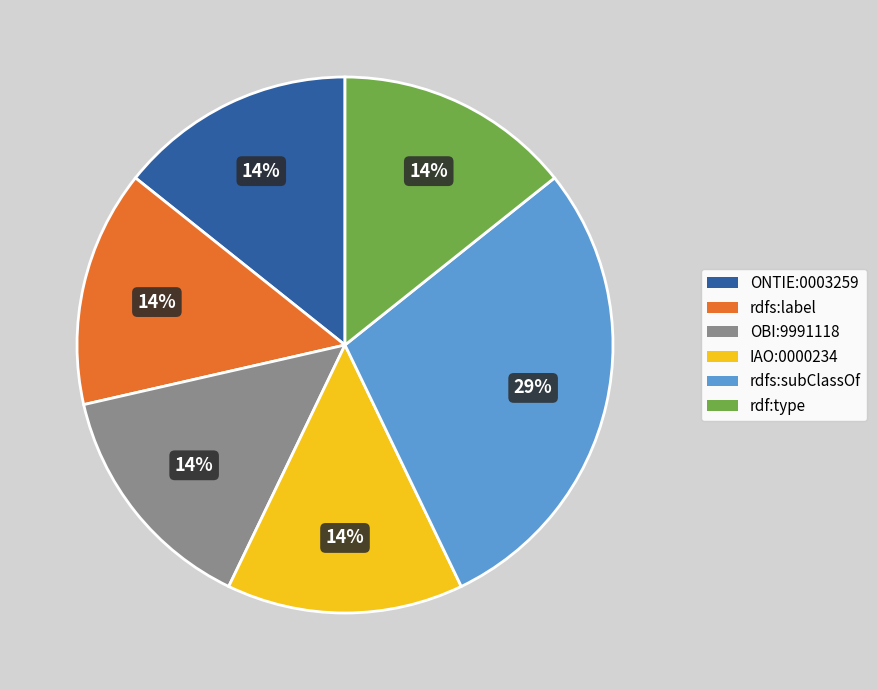

Does IAO:0000234 represent more than half of the total?

No